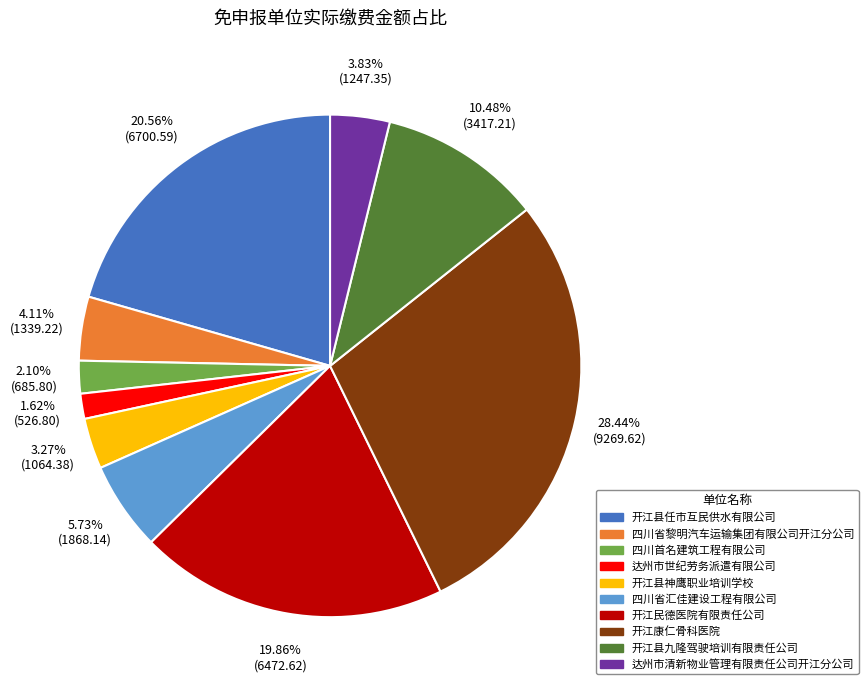

True or false: 开江民德医院有限责任公司 accounts for 20% of the total.

True